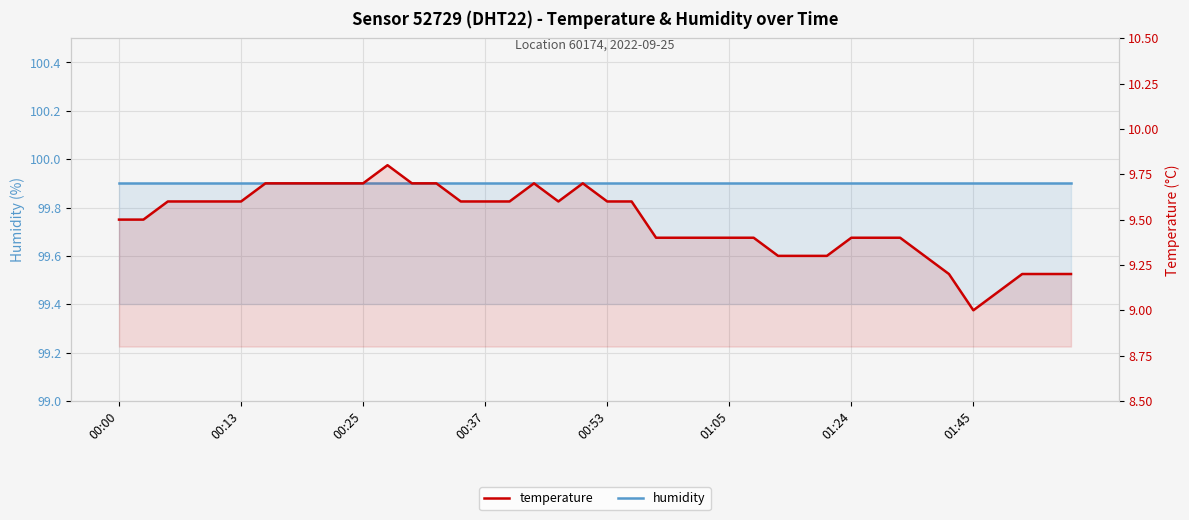

What is the average value of the temperature series?

9.5